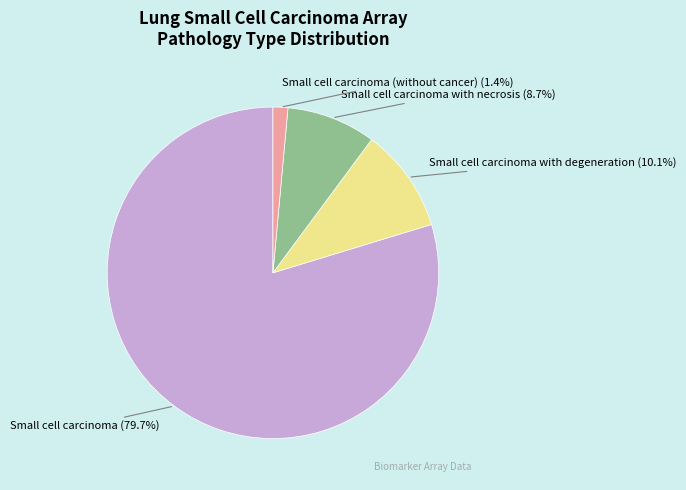

How much of the chart is everything except Small cell carcinoma with degeneration (10.1%)?

89.9%